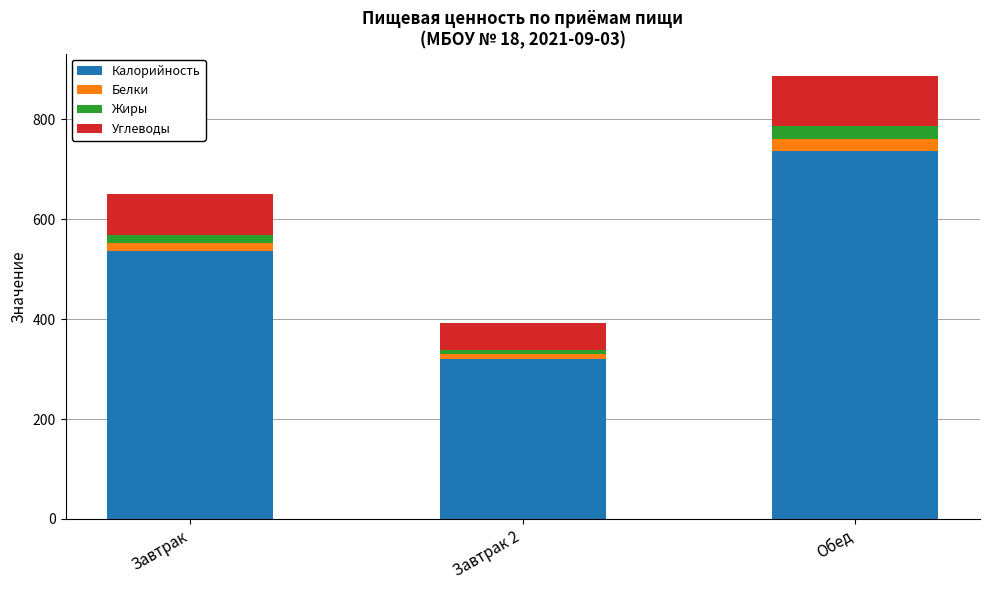

What is the minimum value for Калорийность?

321.0